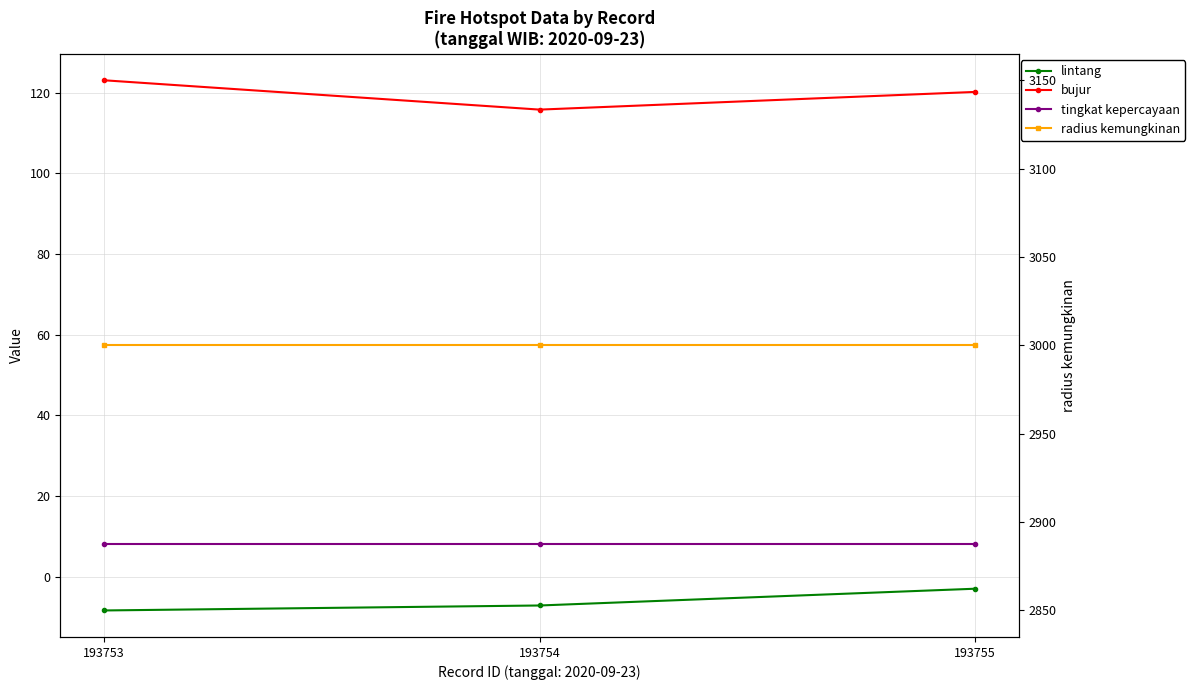

How many lines are shown in the chart?

4